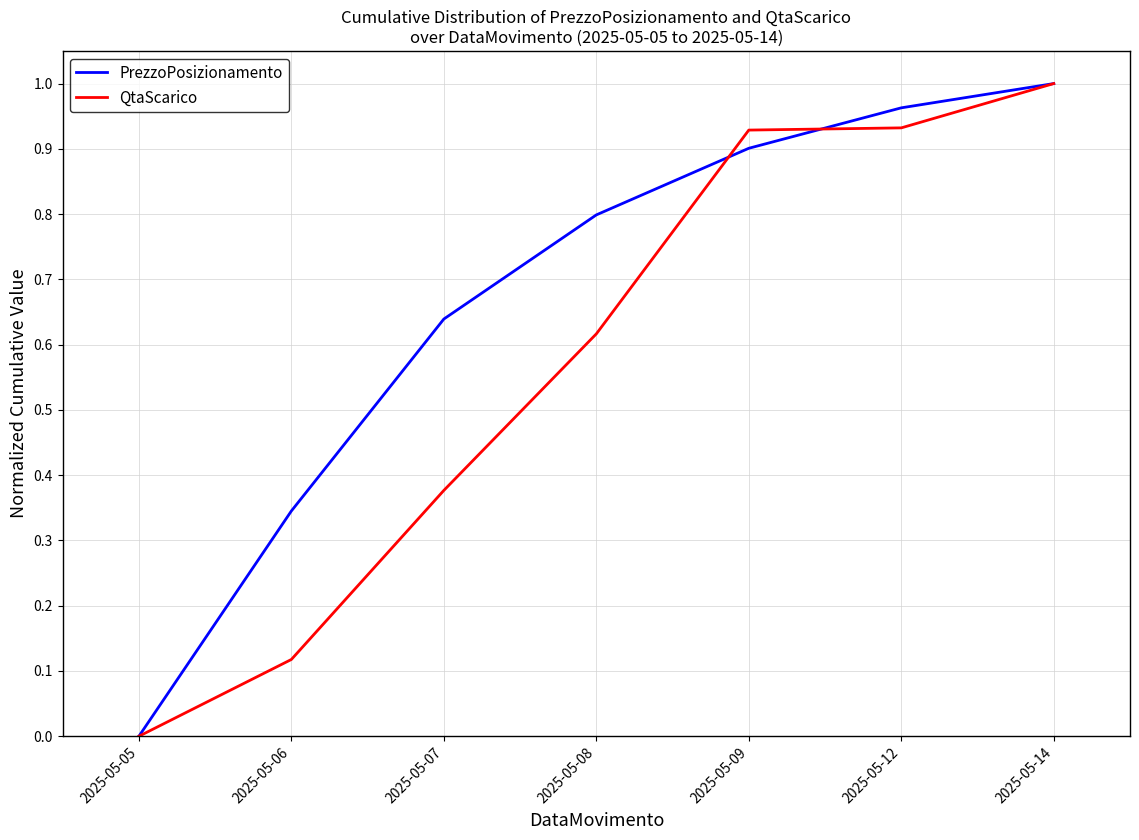

How many series are shown in this chart?

2